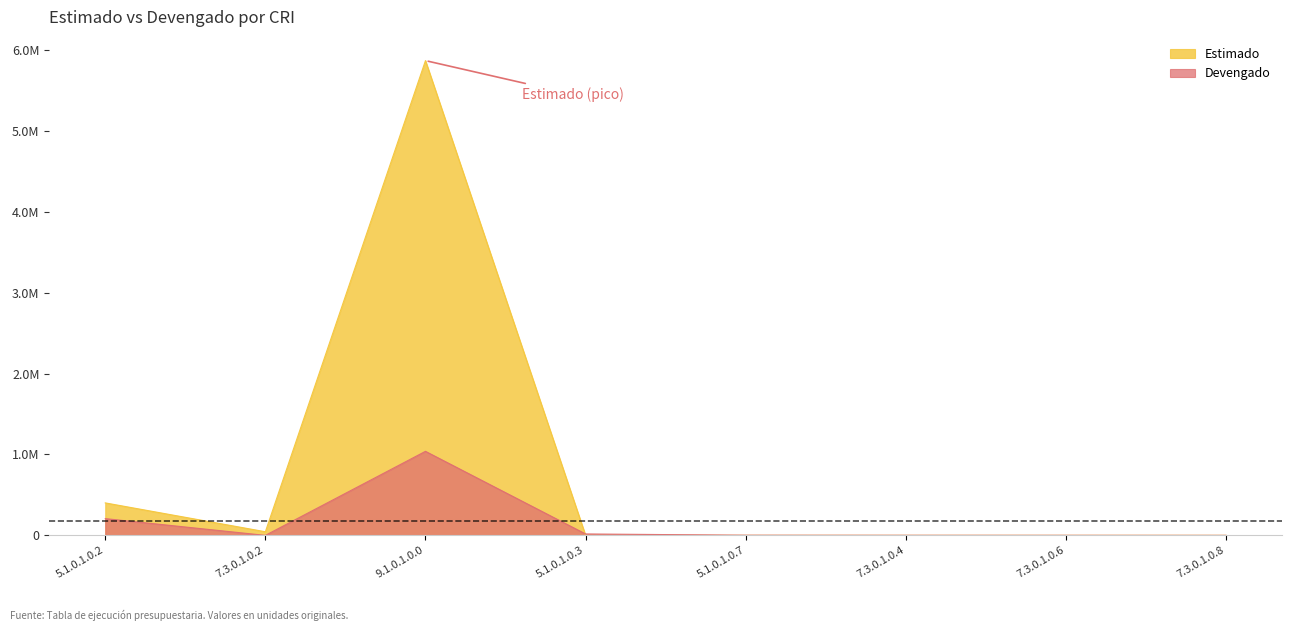

Reading left to right, what are all the values shown in this chart?

Estimado: 5.1.0.1.0.2=401313.3	7.3.0.1.0.2=44819.0	9.1.0.1.0.0=5867004.0	5.1.0.1.0.3=0.0	5.1.0.1.0.7=0.0	7.3.0.1.0.4=0.0	7.3.0.1.0.6=0.0	7.3.0.1.0.8=0.0
Devengado: 5.1.0.1.0.2=206770.1	7.3.0.1.0.2=0.0	9.1.0.1.0.0=1038582.1	5.1.0.1.0.3=17504.5	5.1.0.1.0.7=1875.0	7.3.0.1.0.4=876.0	7.3.0.1.0.6=600.0	7.3.0.1.0.8=156.0